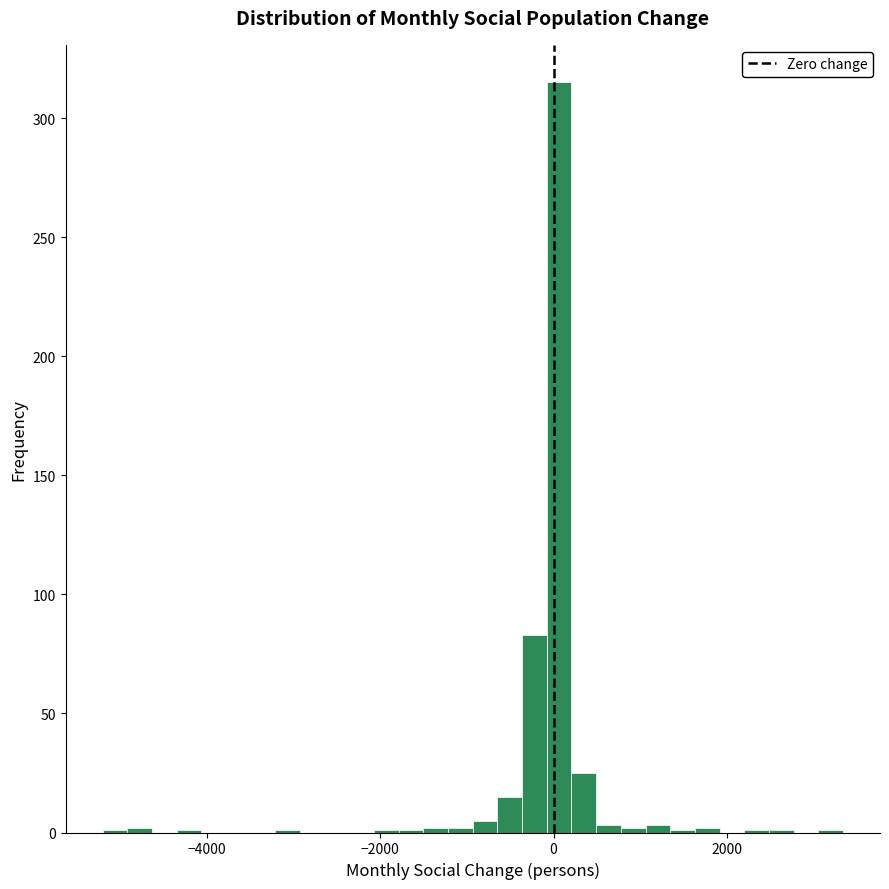

Read against the x-axis, roughly where is the centre of the tallest bar?

0